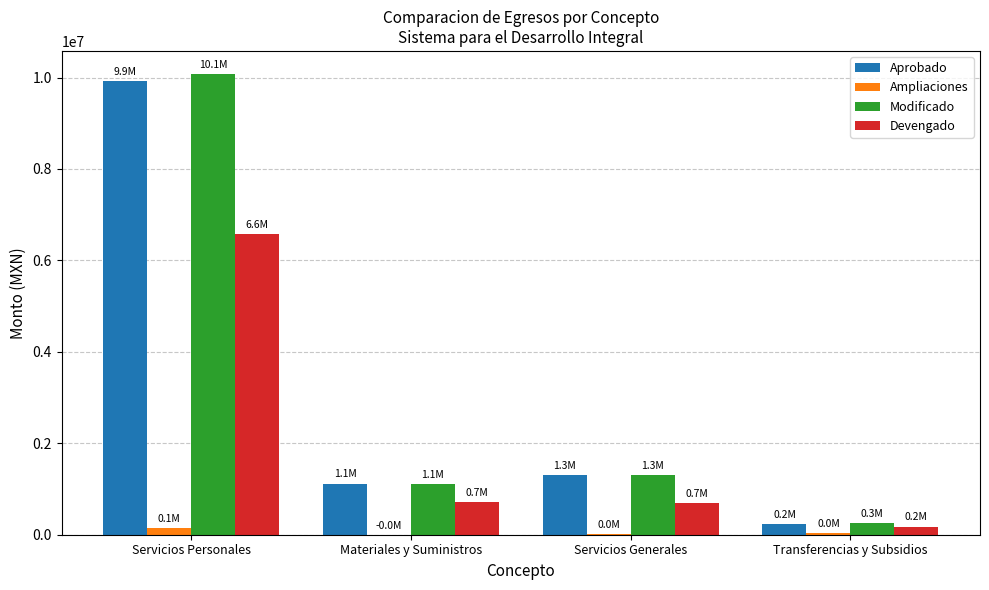

At which category is the sum across all series the highest?

Servicios Personales